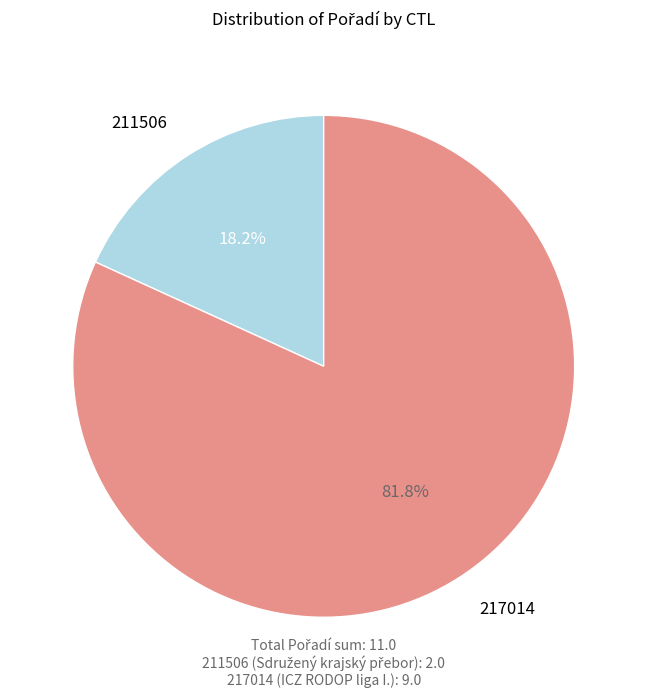

Is there any slice that represents more than half of the pie?

Yes